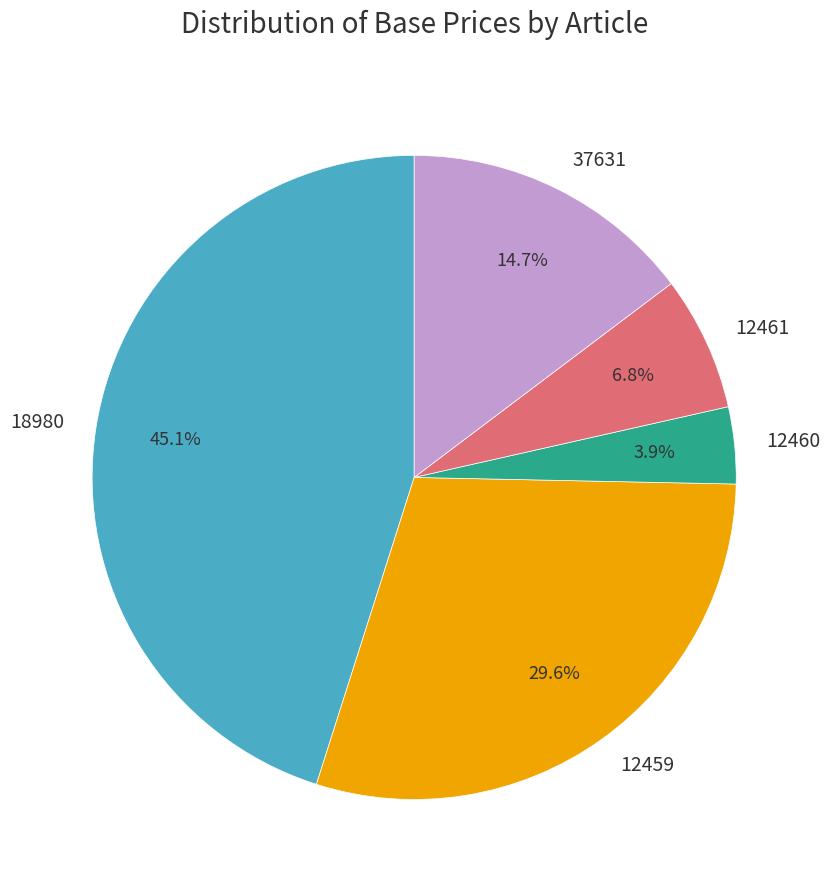

To the nearest percent, what is the combined percentage of 18980 and 12461?

52%